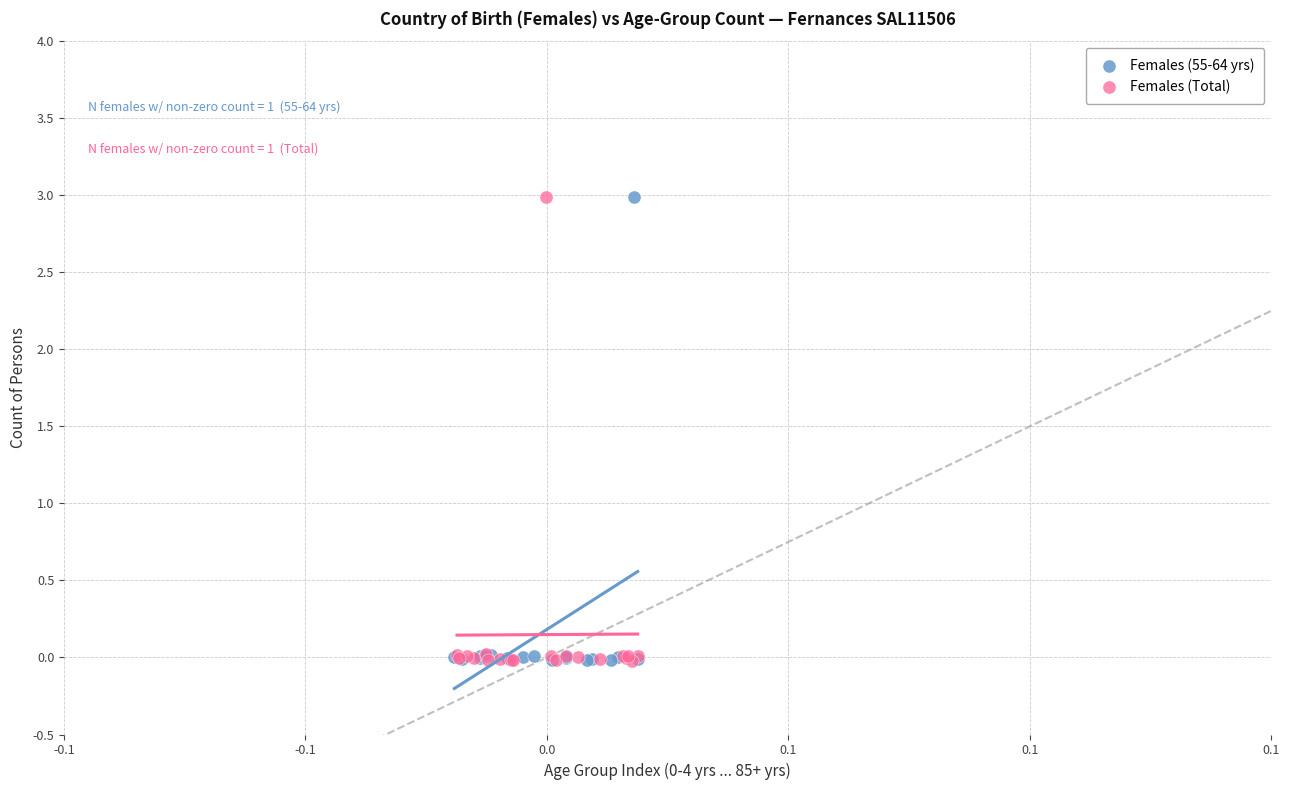

Which series has the largest Y range (max minus min)?

Females (Total)